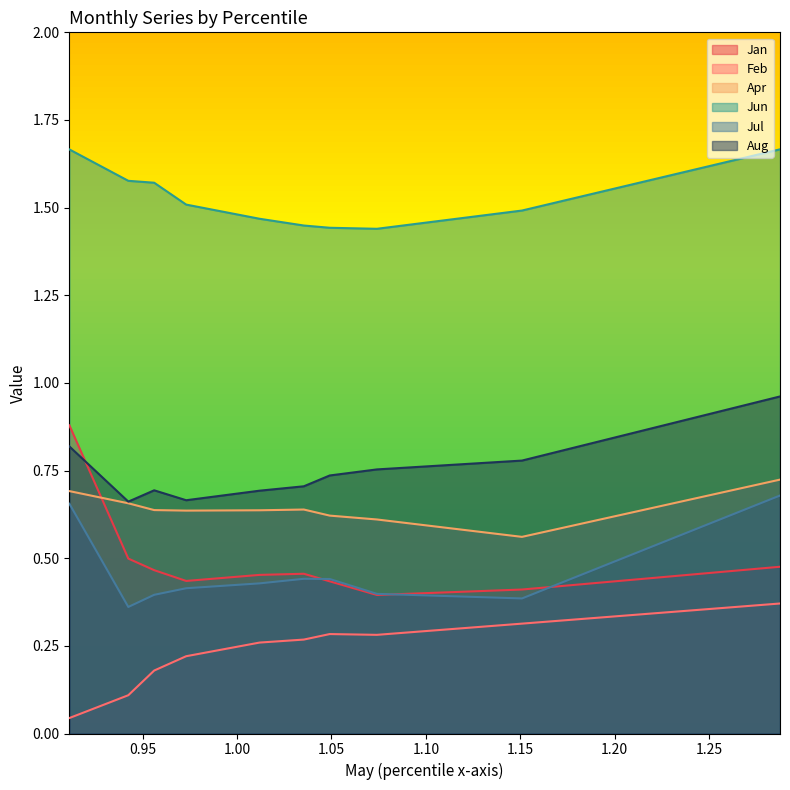

True or false: Apr has a value of 0.9 at pct55.

False